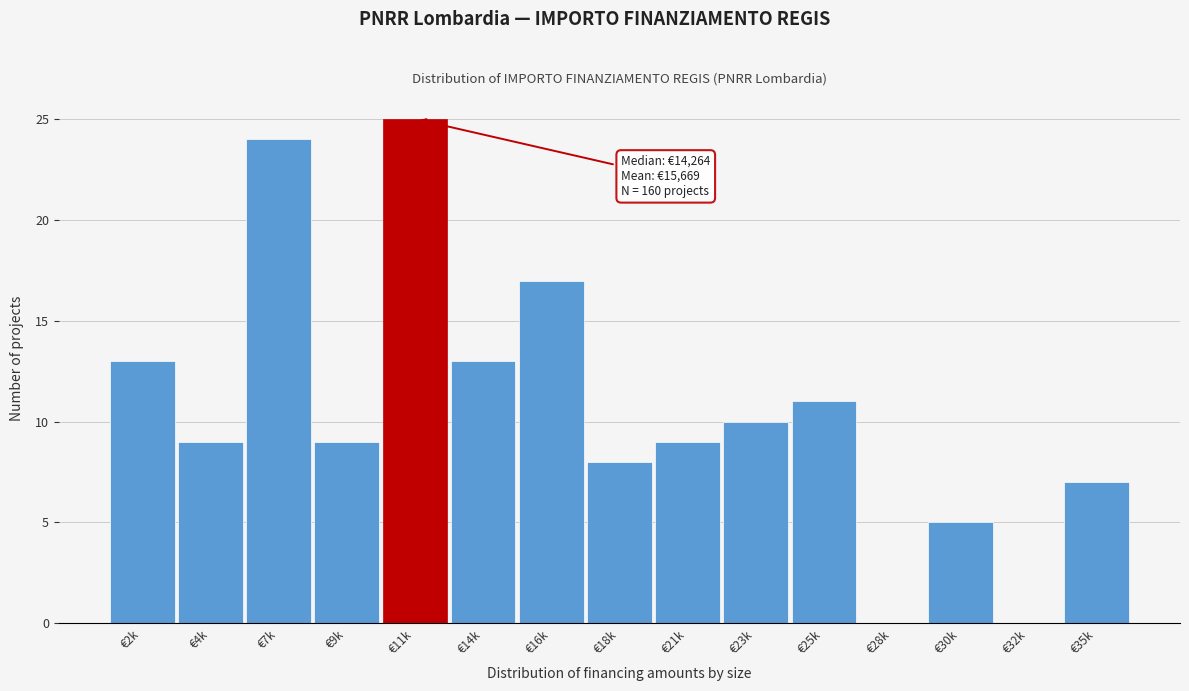

Reading left to right, list all the values displayed in this chart.

€2k=13	€4k=9	€7k=24	€9k=9	€11k=25	€14k=13	€16k=17	€18k=8	€21k=9	€23k=10	€25k=11	€28k=0	€30k=5	€32k=0	€35k=7